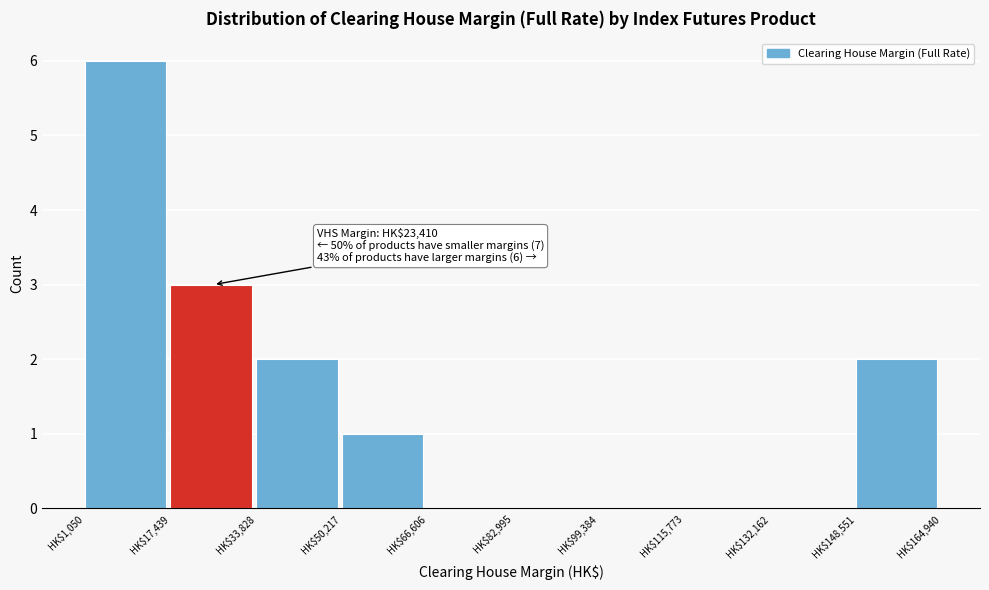

Over which range of the x-axis is the bar tallest?

2000 to 18000